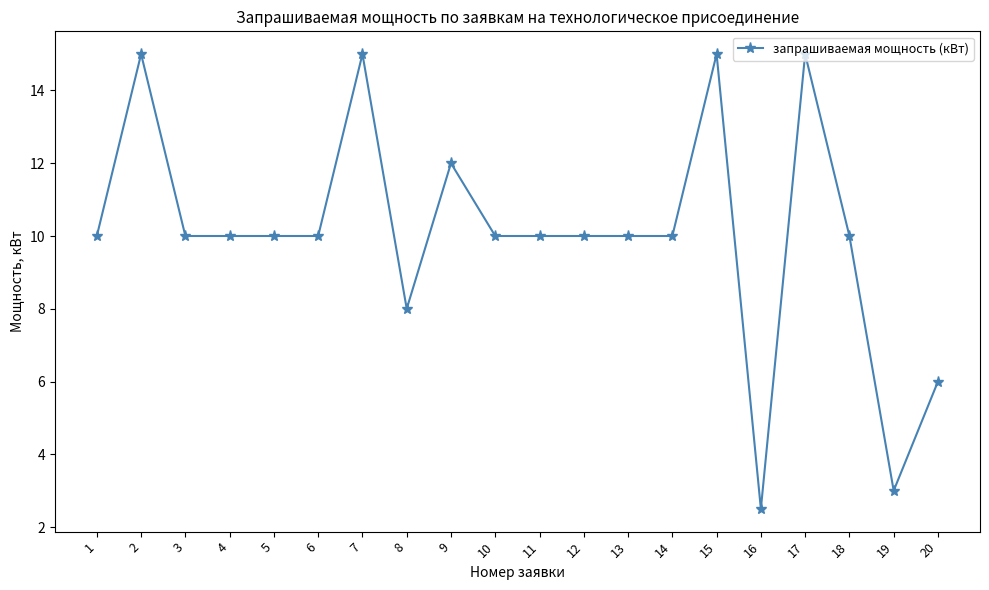

Is it true that the value at 8 is 8.0?

True